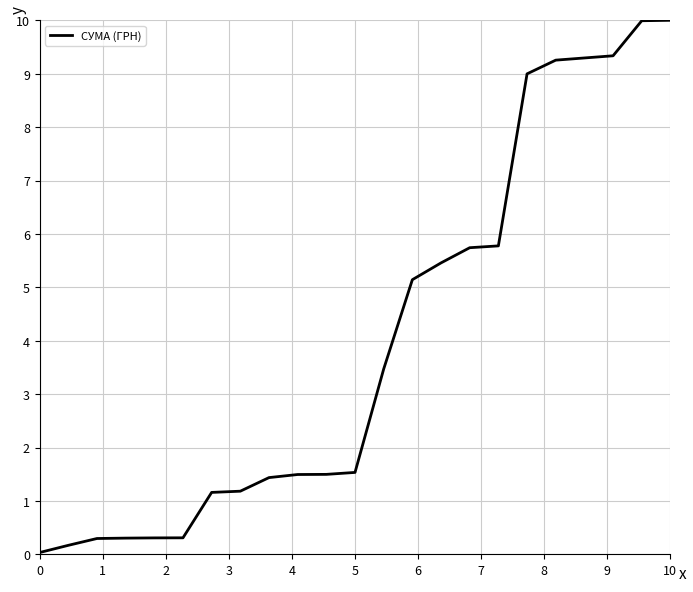

How many distinct data groups are displayed?

1